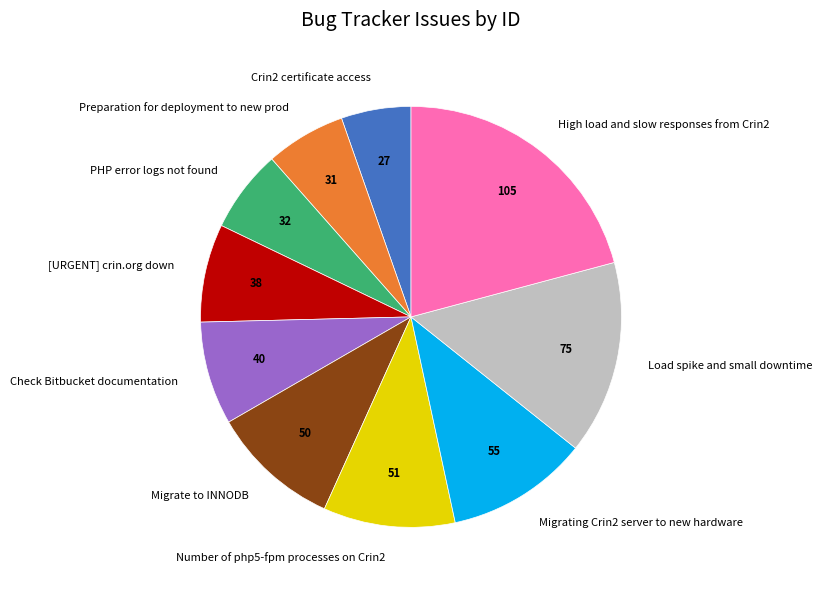

Is there any slice that represents more than half of the pie?

No